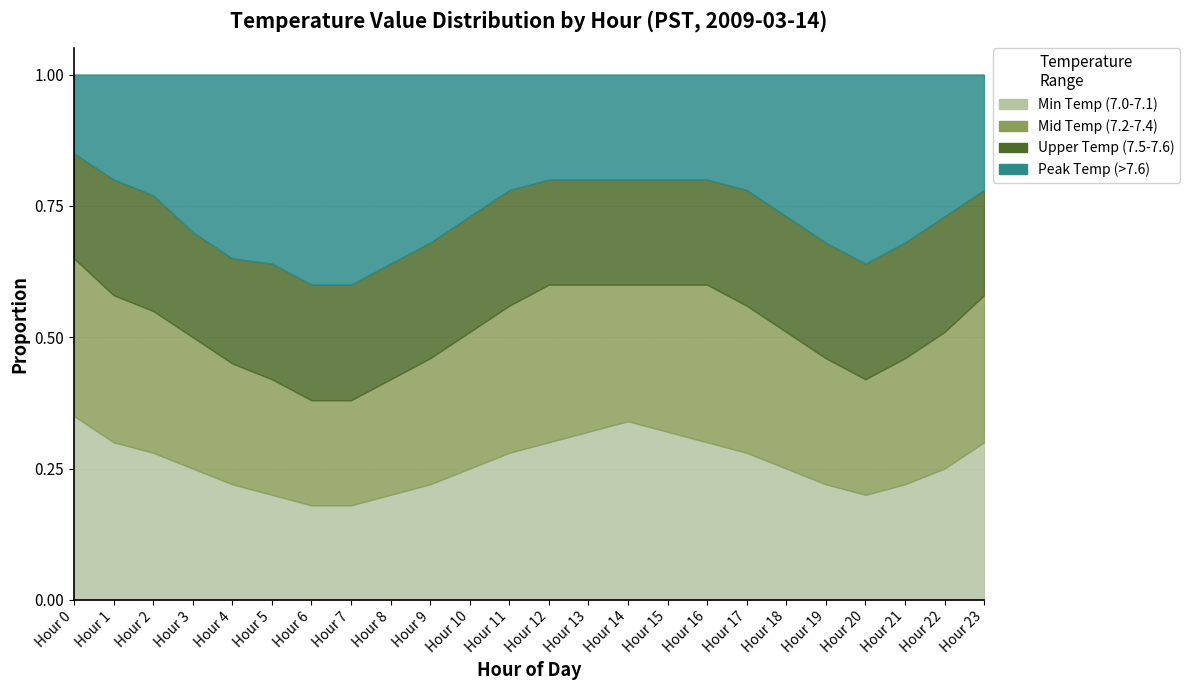

Reading right to left, what are all the values shown in this chart?

Min Temp (7.0-7.1): 0.3	0.2	0.2	0.2	0.2	0.2	0.3	0.3	0.3	0.3	0.3	0.3	0.3	0.2	0.2	0.2	0.2	0.2	0.2	0.2	0.2	0.3	0.3	0.3
Mid Temp (7.2-7.4): 0.3	0.3	0.2	0.2	0.2	0.3	0.3	0.3	0.3	0.3	0.3	0.3	0.3	0.3	0.2	0.2	0.2	0.2	0.2	0.2	0.2	0.3	0.3	0.3
Upper Temp (7.5-7.6): 0.2	0.2	0.2	0.2	0.2	0.2	0.2	0.2	0.2	0.2	0.2	0.2	0.2	0.2	0.2	0.2	0.2	0.2	0.2	0.2	0.2	0.2	0.2	0.2
Peak Temp (>7.6): 0.2	0.3	0.3	0.4	0.3	0.3	0.2	0.2	0.2	0.2	0.2	0.2	0.2	0.3	0.3	0.4	0.4	0.4	0.4	0.3	0.3	0.2	0.2	0.1